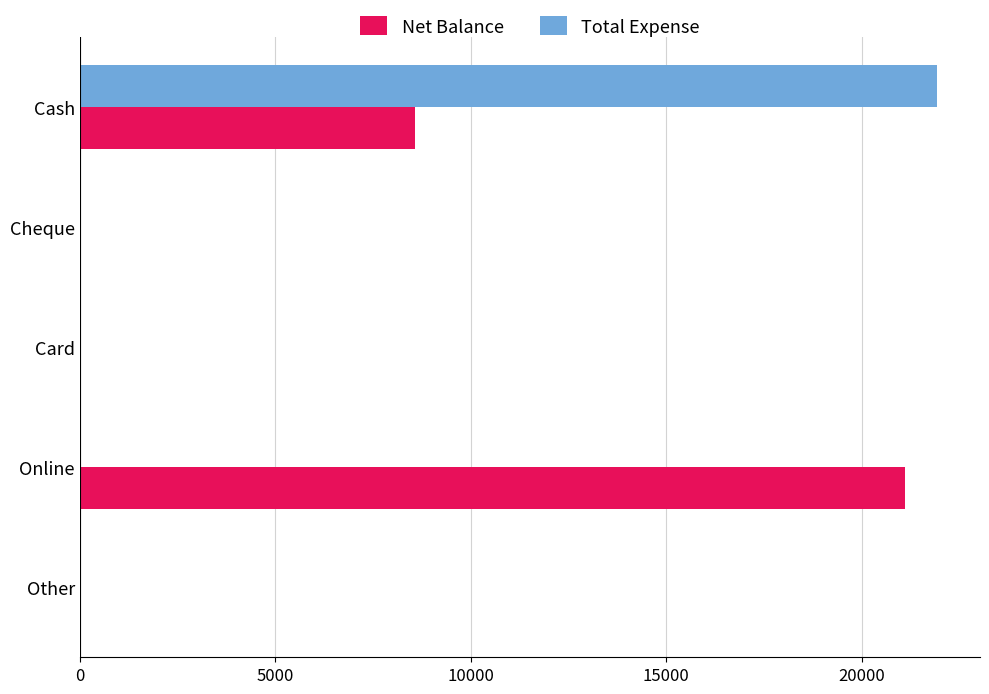

What is the maximum value shown in the chart?

21930